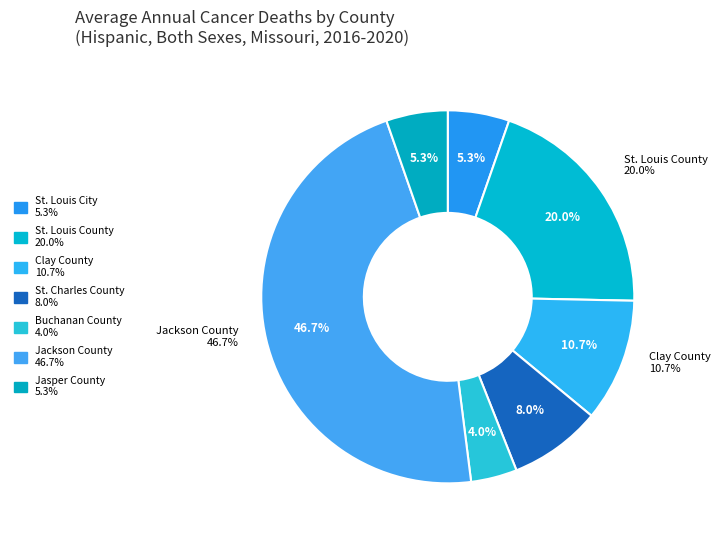

What portion of the pie excludes Buchanan County?

96.0%